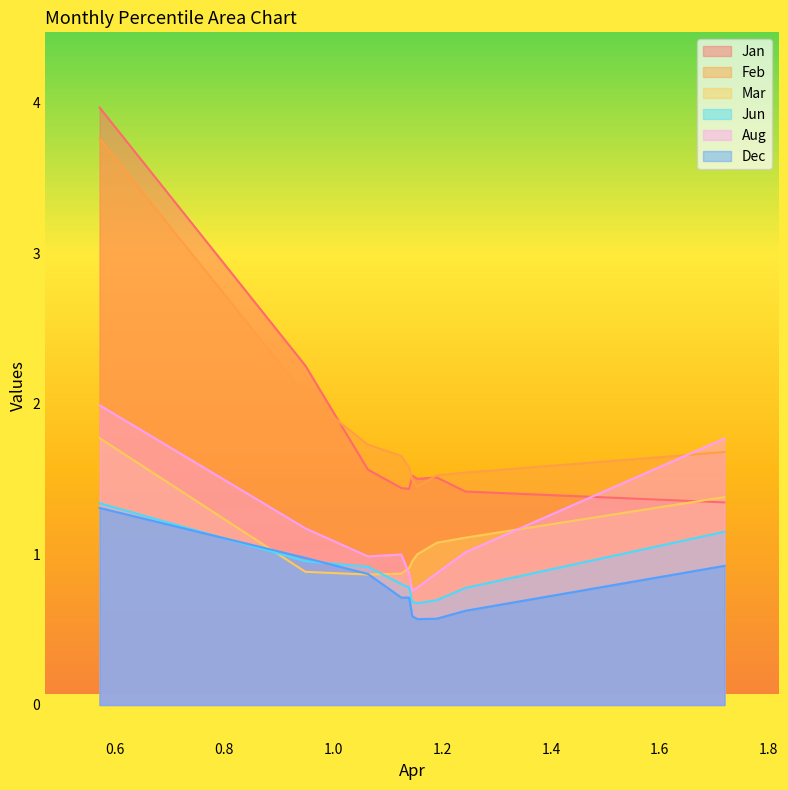

In Mar, how many points are lower than both neighbors (excluding endpoints)?

1